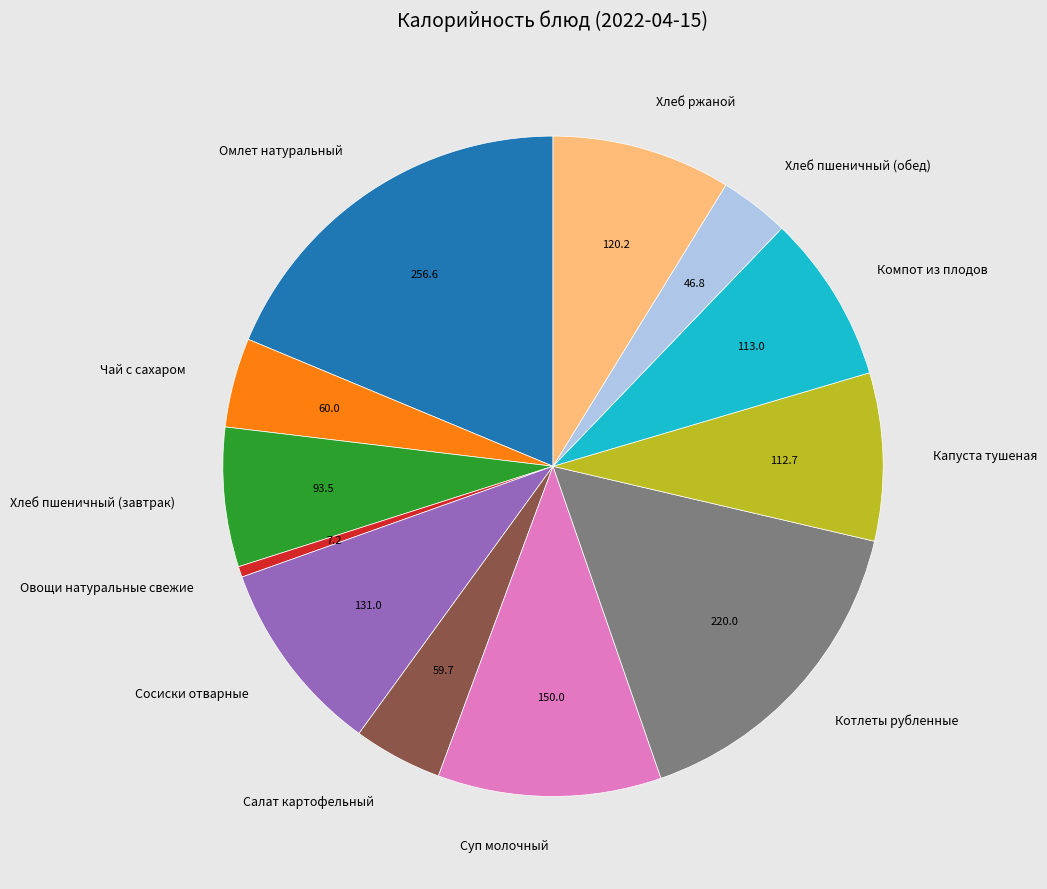

True or false: Хлеб пшеничный (обед) accounts for 17% of the total.

False